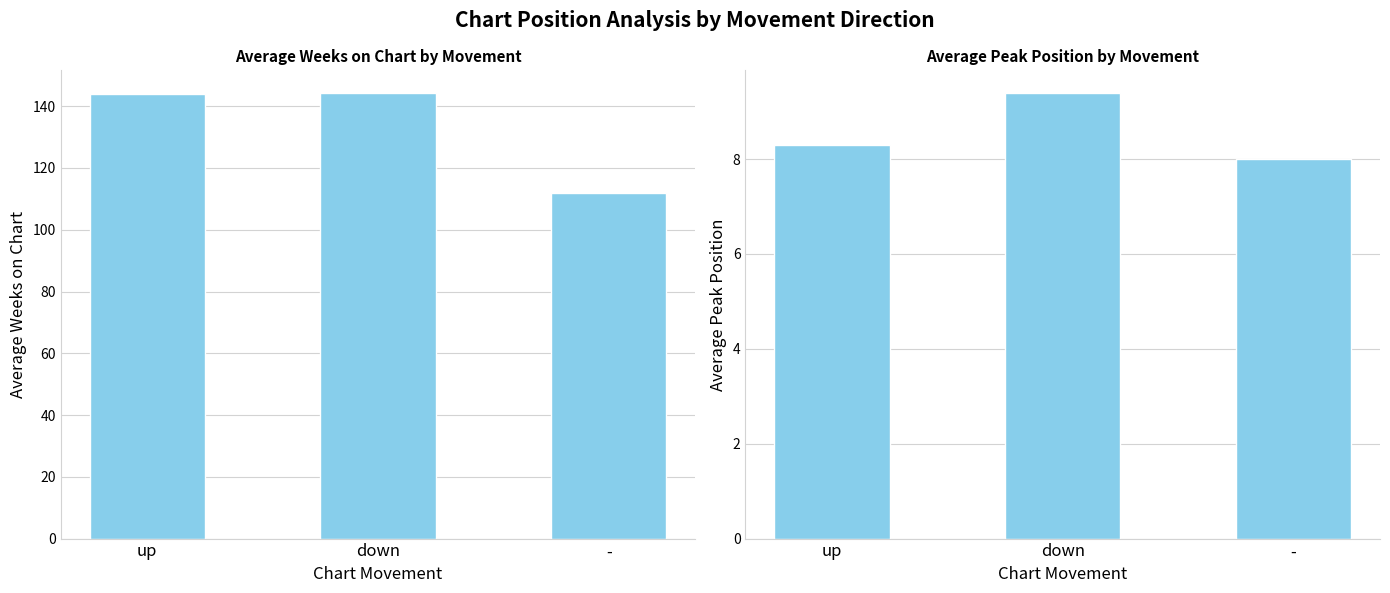

What is the spread (max minus min) of values at up?

135.6